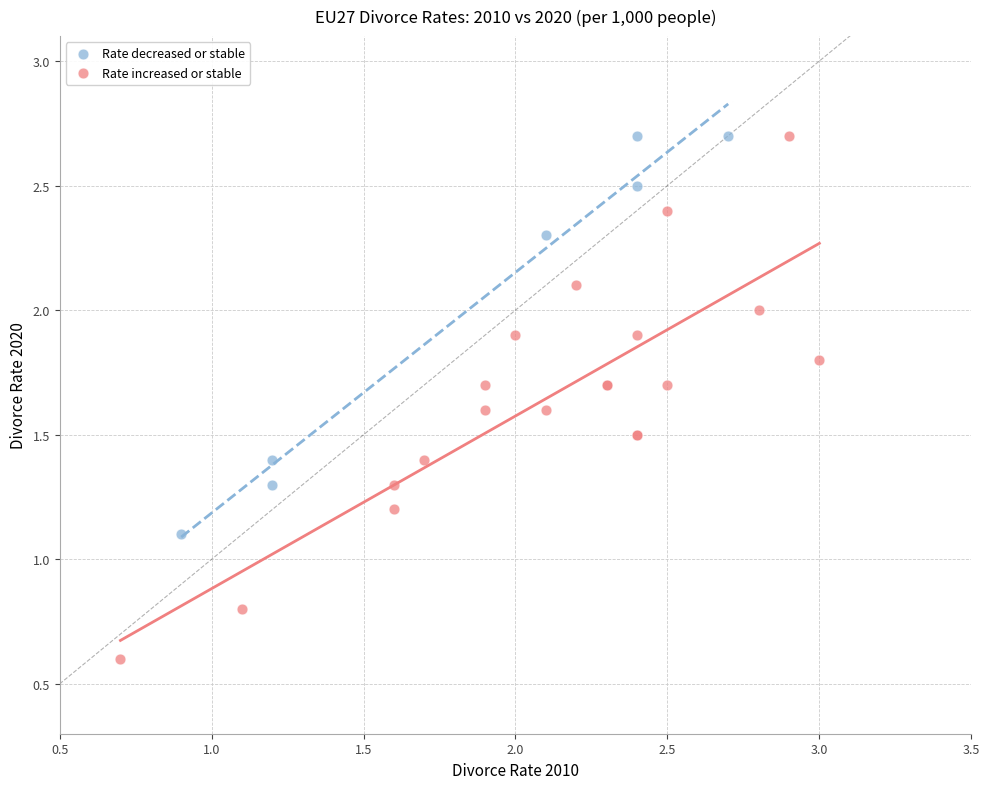

What are all the series names shown in the legend?

Rate decreased or stable, Rate increased or stable